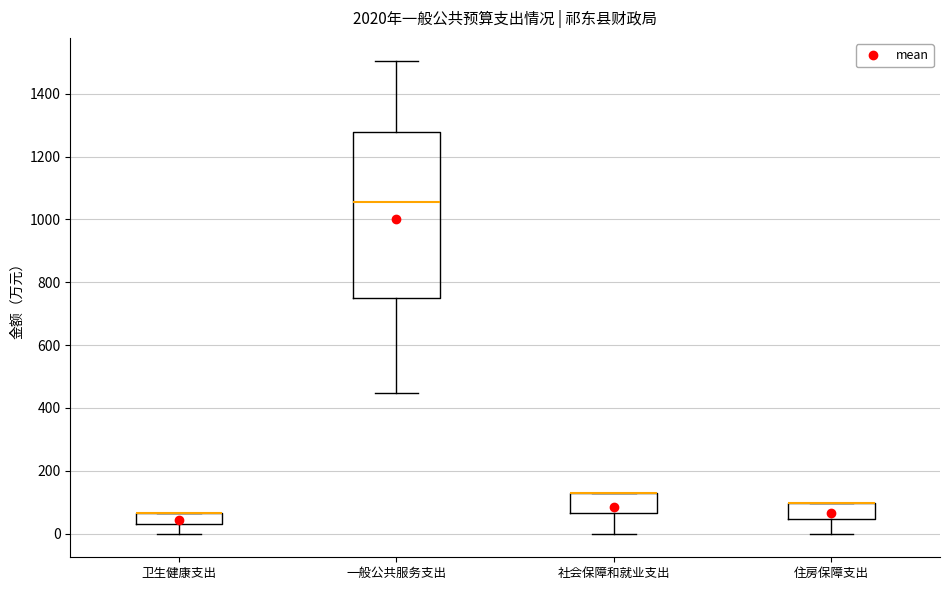

Reading left to right, transcribe this box plot: for each box, give where its median line is, the range the box spans, and where its two whiskers end, as read against the y-axis. The values are not printed on the chart, so give them approximately, as read against the axis.

卫生健康支出: median 60 (drawn on the box's upper edge), box 40 to 60, whiskers 0 to 60
一般公共服务支出: median 1060, box 760 to 1280, whiskers 440 to 1500
社会保障和就业支出: median 120 (drawn on the box's upper edge), box 60 to 120, whiskers 0 to 120
住房保障支出: median 100 (drawn on the box's upper edge), box 40 to 100, whiskers 0 to 100